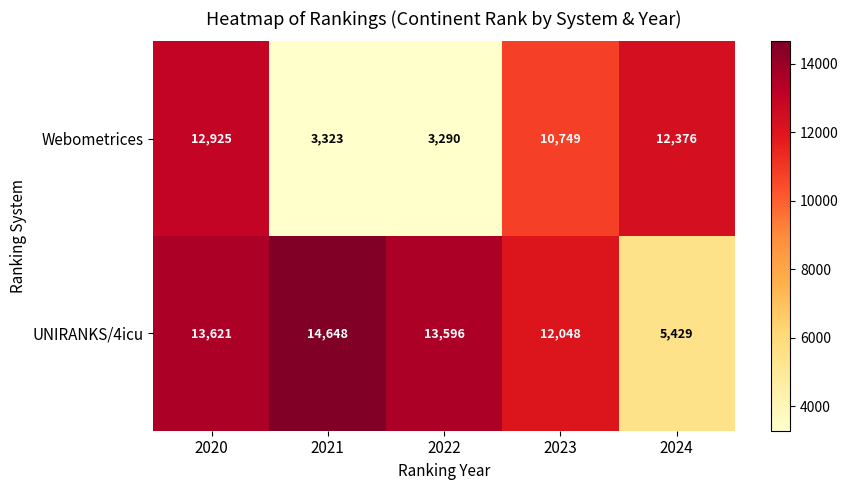

How many data points does each series have?

5